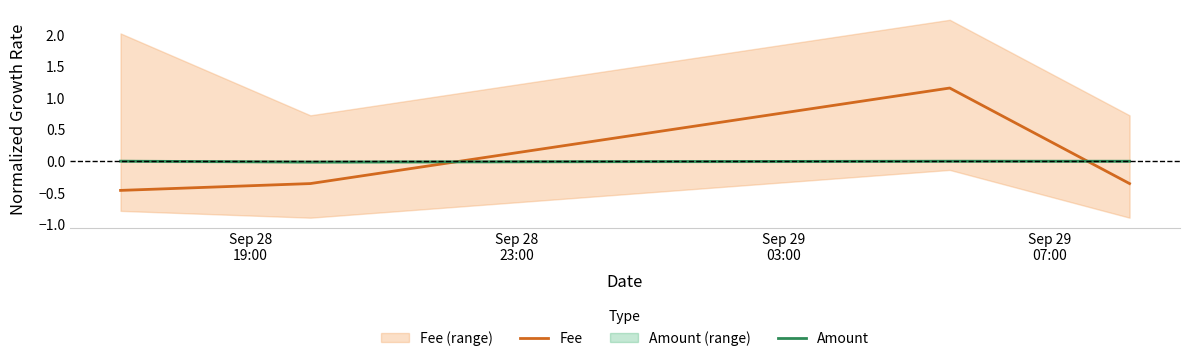

What is the maximum value shown in the chart?

1.2